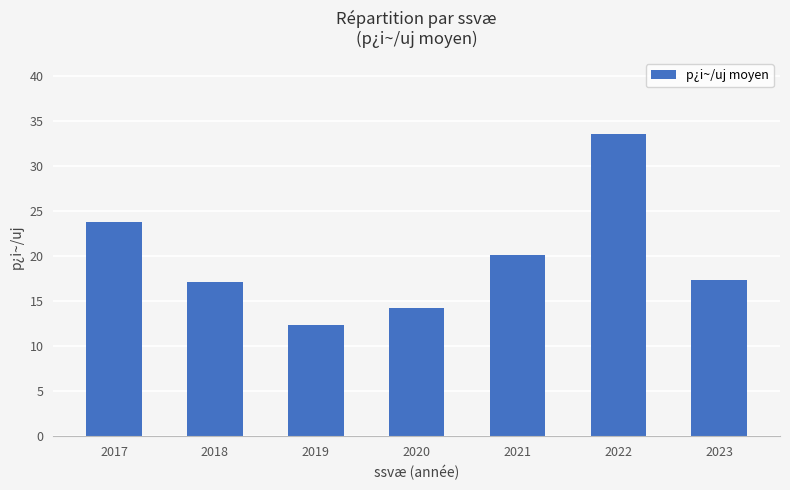

What is the average value?

19.8